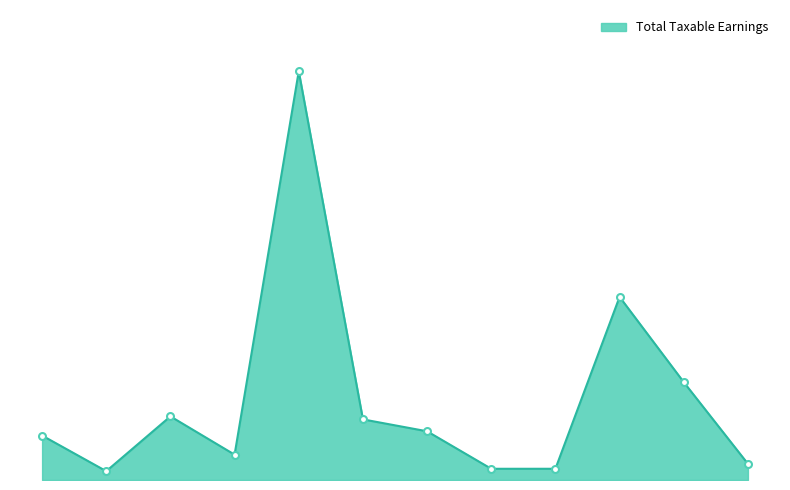

Is this an area chart (filled region under the line)?

Yes